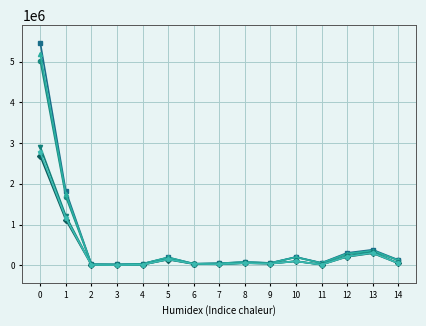

What is the greatest value displayed?

5462158